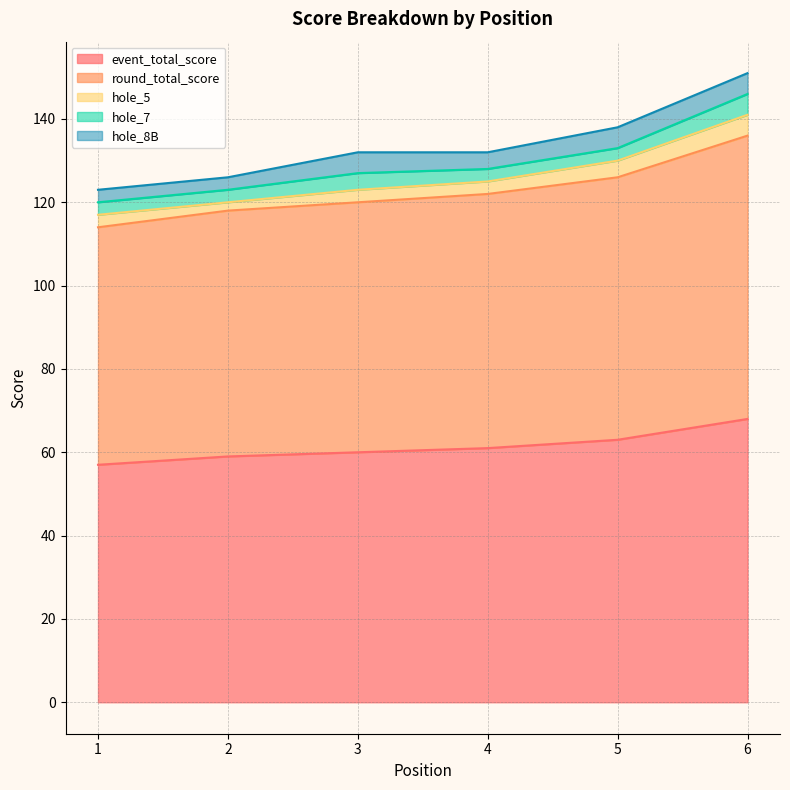

Which label corresponds to the smallest value in the chart?

2